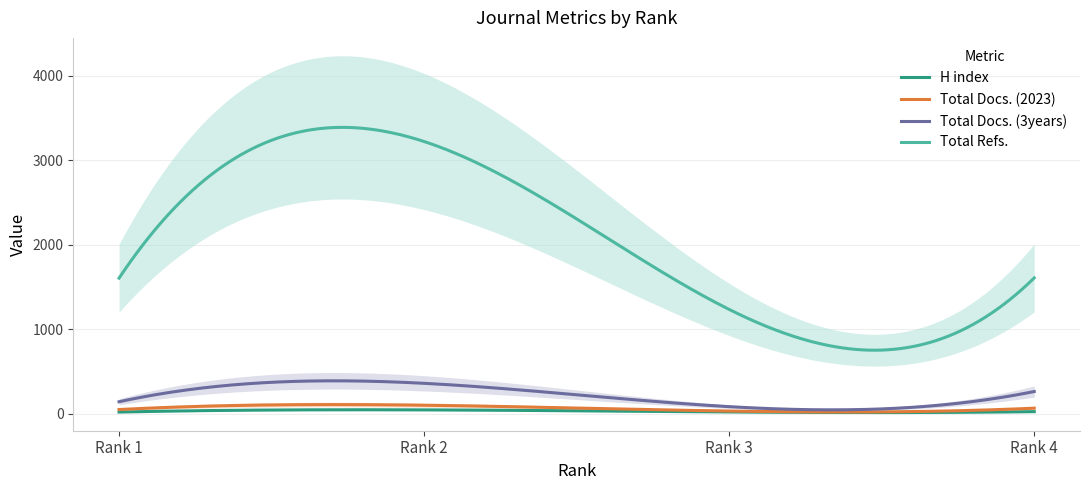

What is the value of the Total Refs. point at the 3rd from the left?

1235